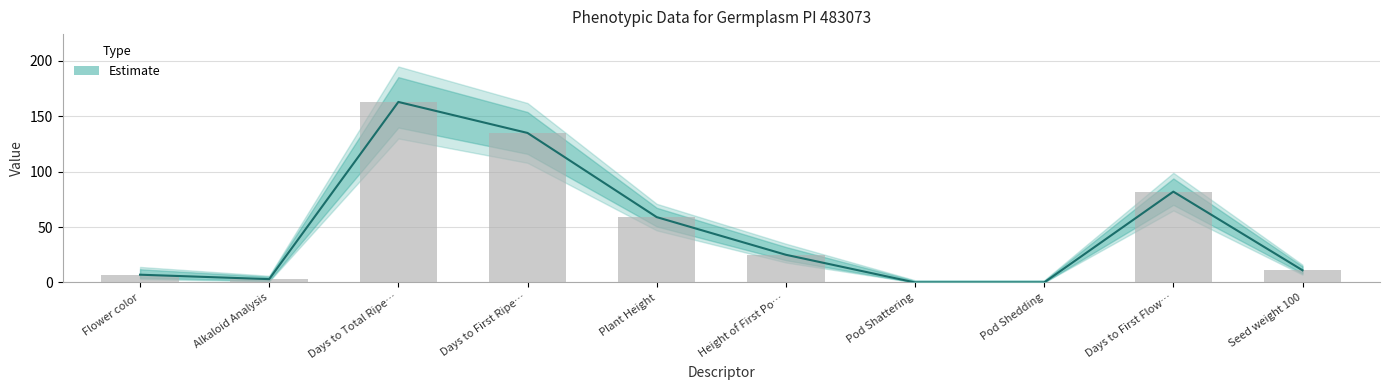

Reading right to left, what are all the values shown in this chart?

Estimate: 11	82	0	0	25	59	135	163	3	7
Estimate upper: 11	82	0	0	25	59	135	163	3	7